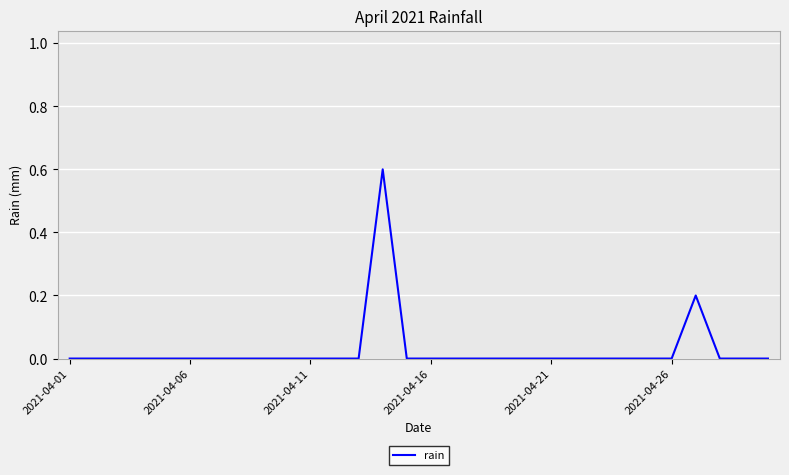

What is the greatest value displayed?

0.6